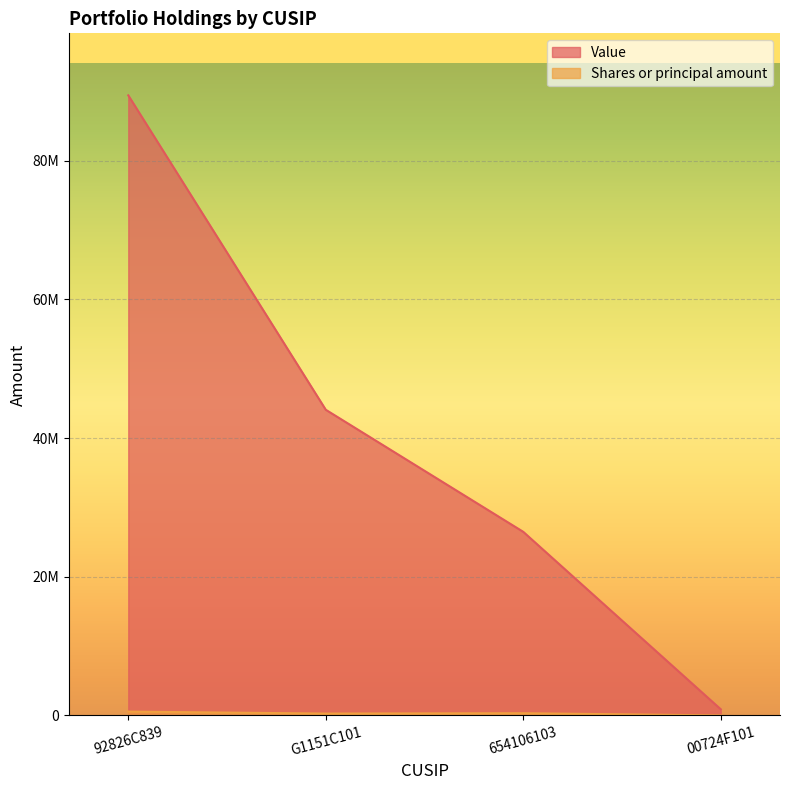

At which category does Shares or principal amount reach its first local valley?

G1151C101